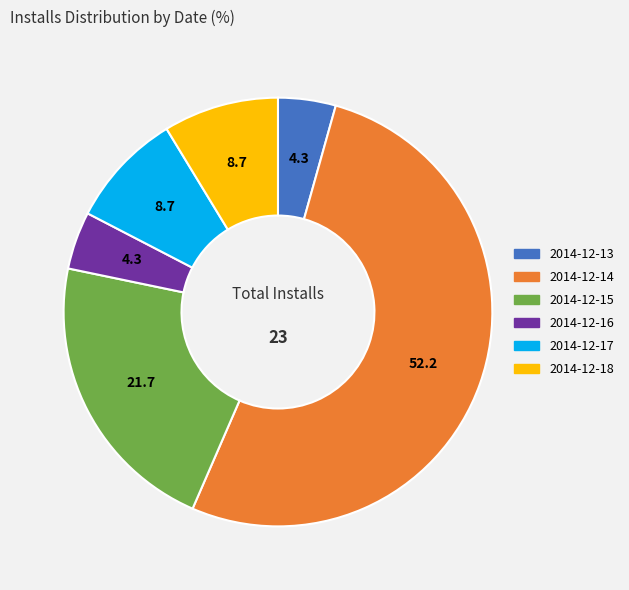

What is the largest slice in the pie chart?

2014-12-14